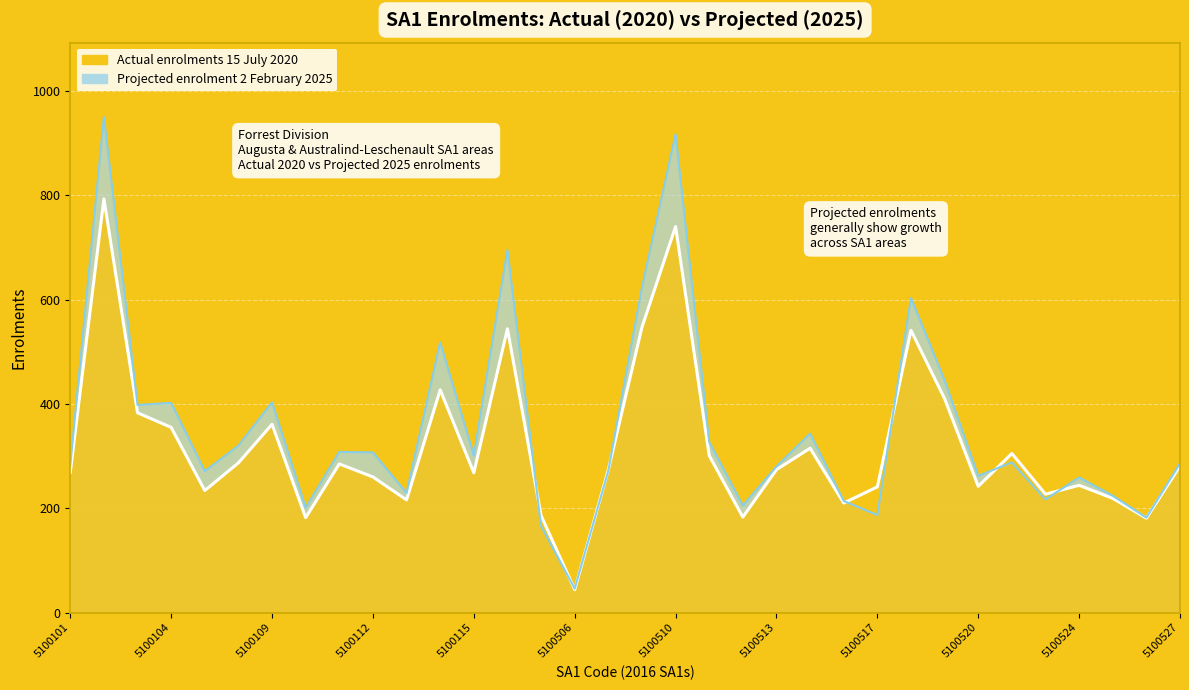

How many intersections are there between Actual enrolments 15 July 2020 (line) and Projected enrolment 2 February 2025 (line)?

8